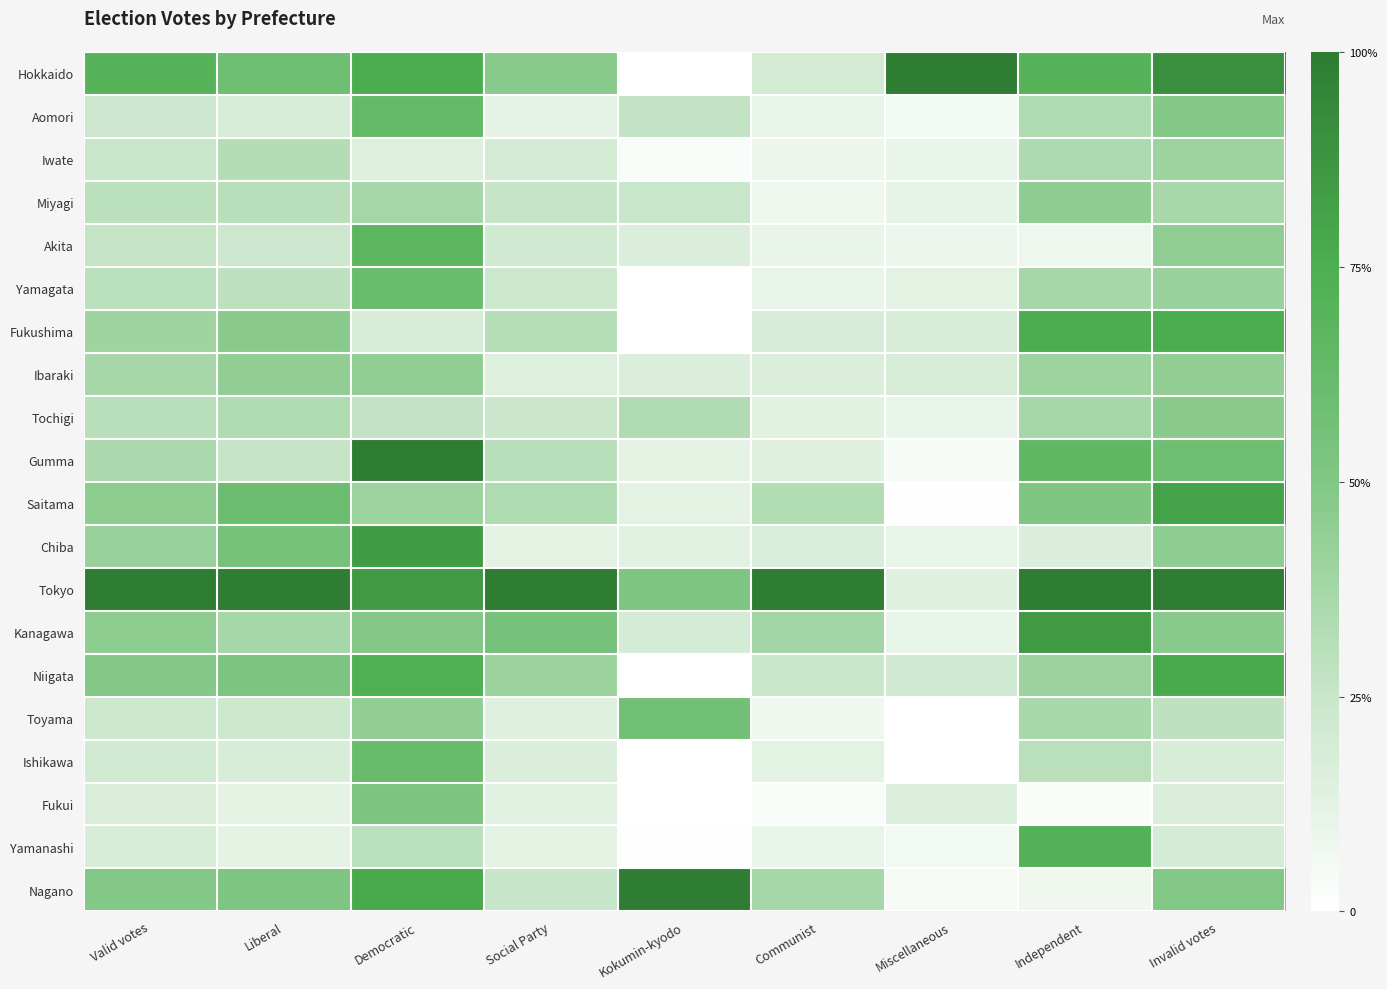

Which category has the highest value across all series?

Miscellaneous